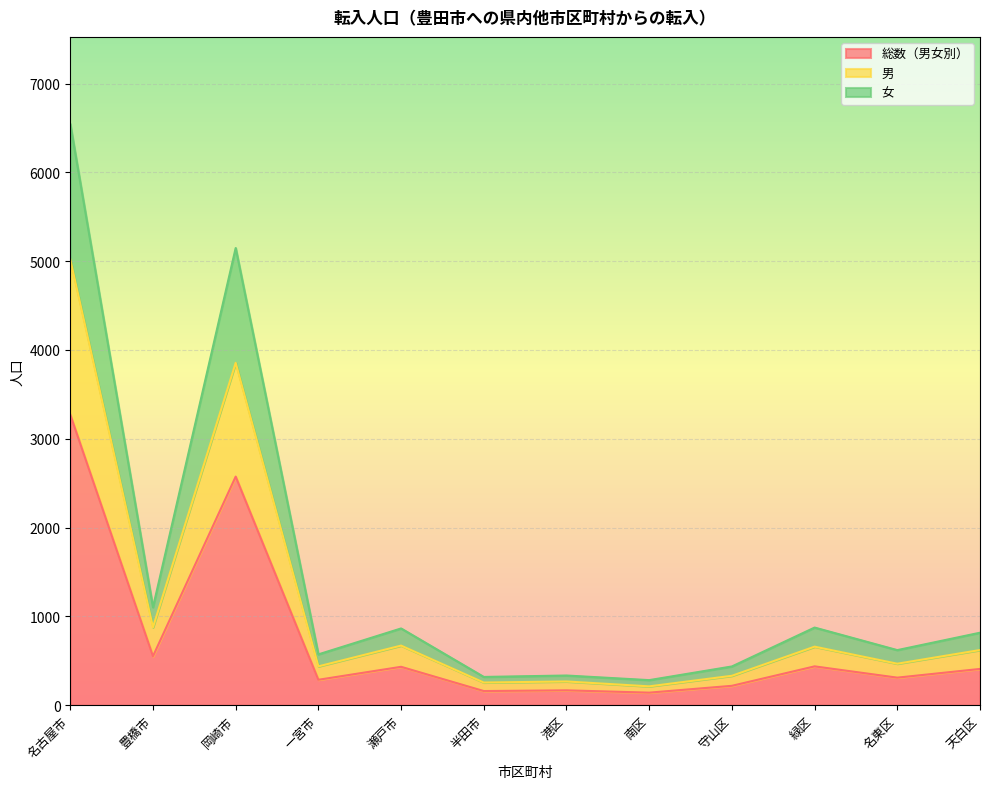

What is the sum of the 男 values at 守山区 and 南区?

543